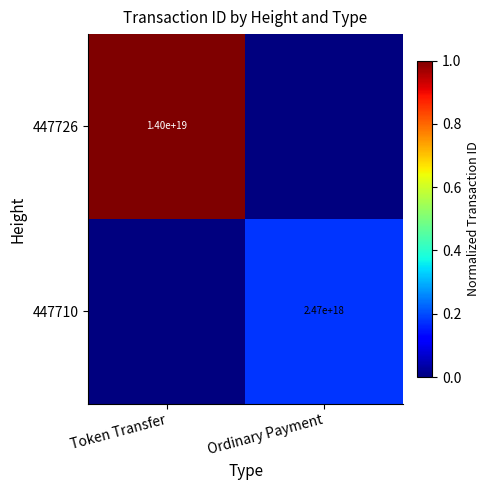

The value of 447710 at Ordinary Payment is 3252205066604066816. True or false?

False